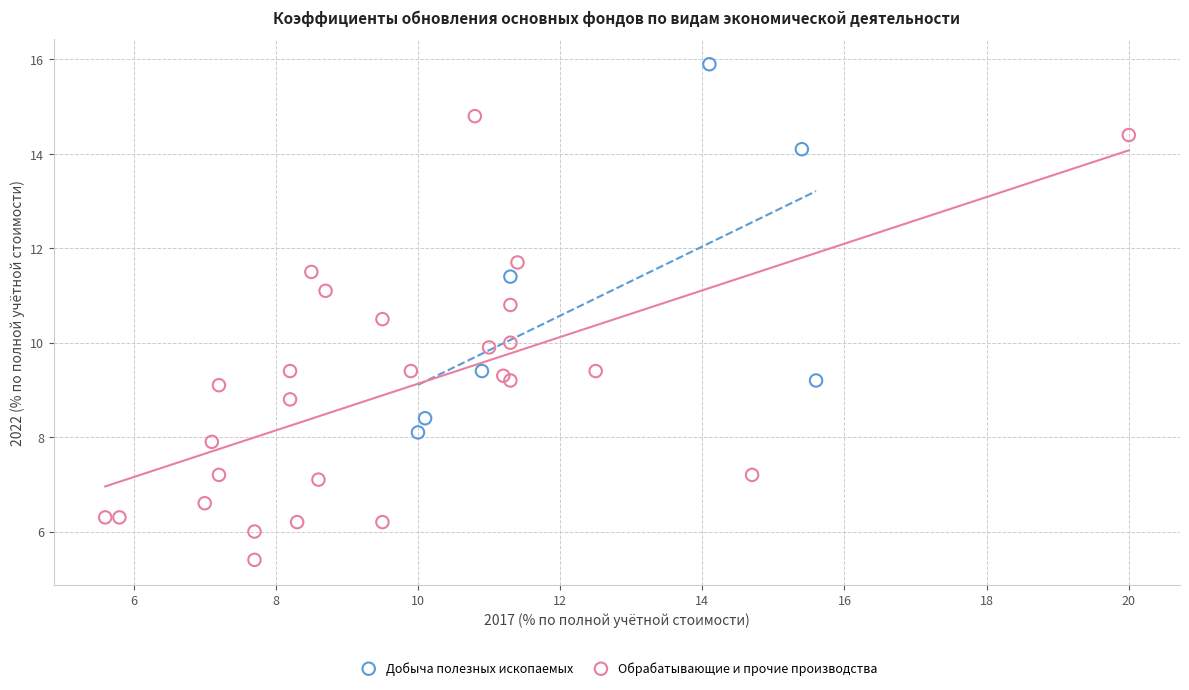

Which series has the widest spread of Y values?

Обрабатывающие и прочие производства